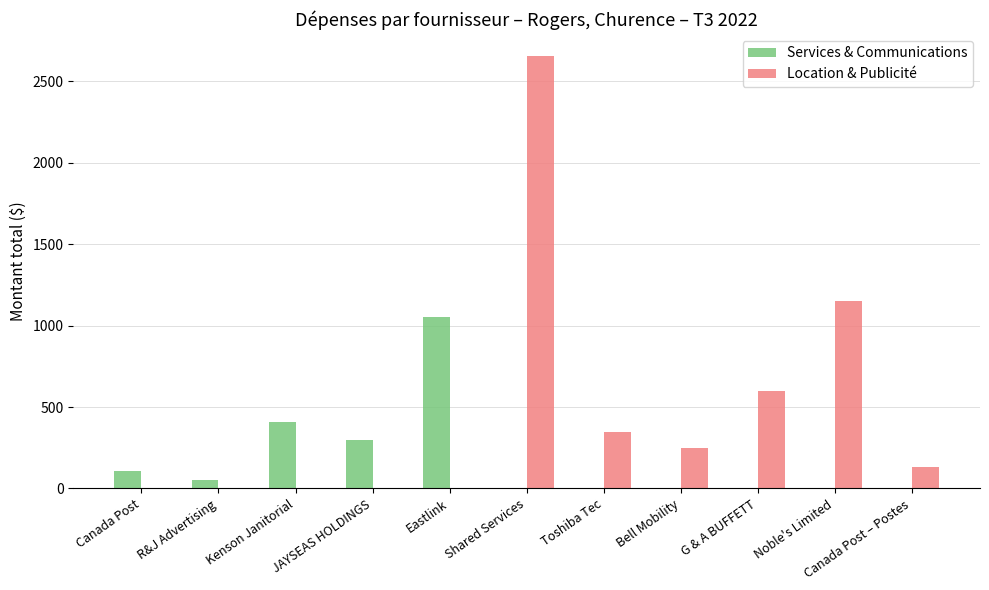

Which series has the widest spread of values?

Location & Publicité